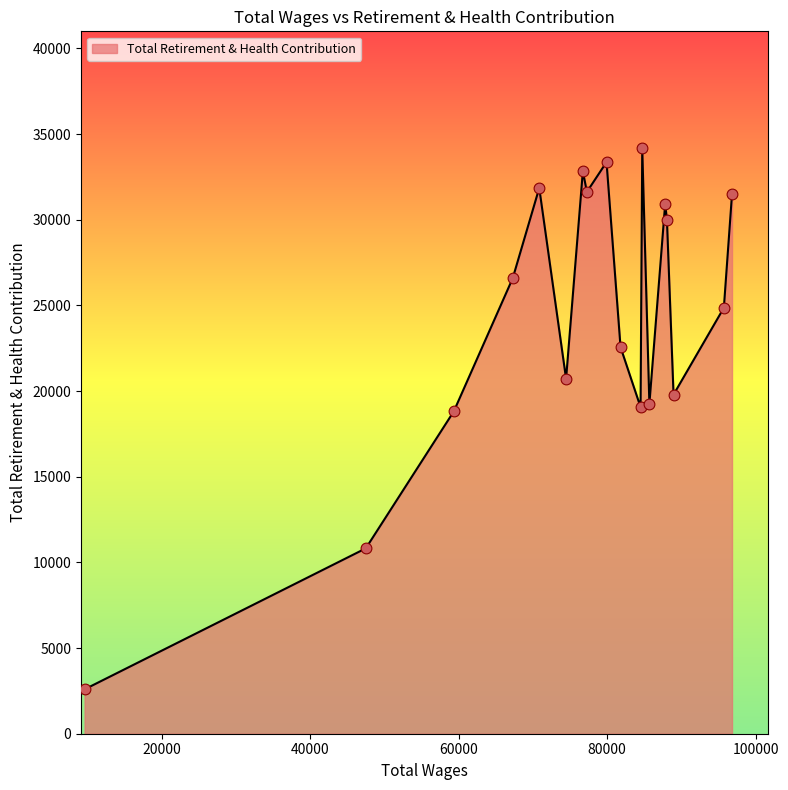

What is the smallest value displayed?

2591